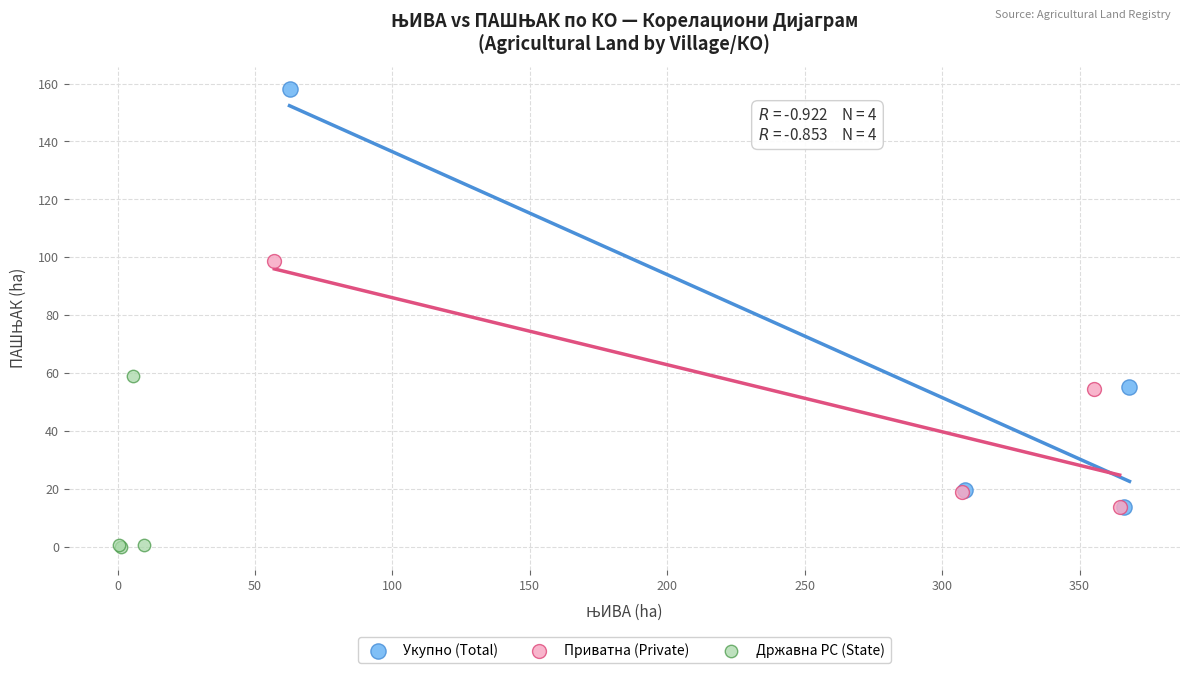

Which series reaches the minimum Y coordinate?

Државна РС (State)